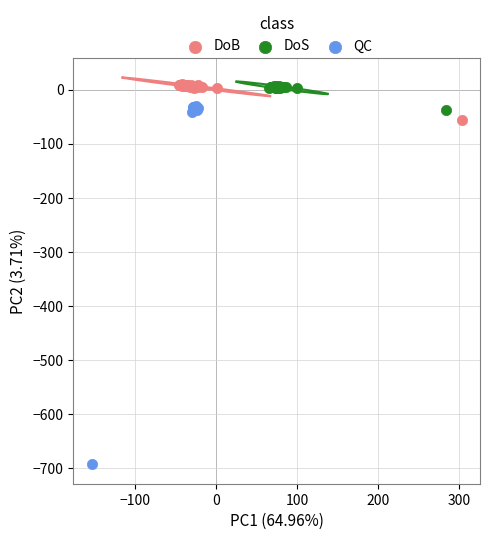

Which series has the widest spread of Y values?

QC